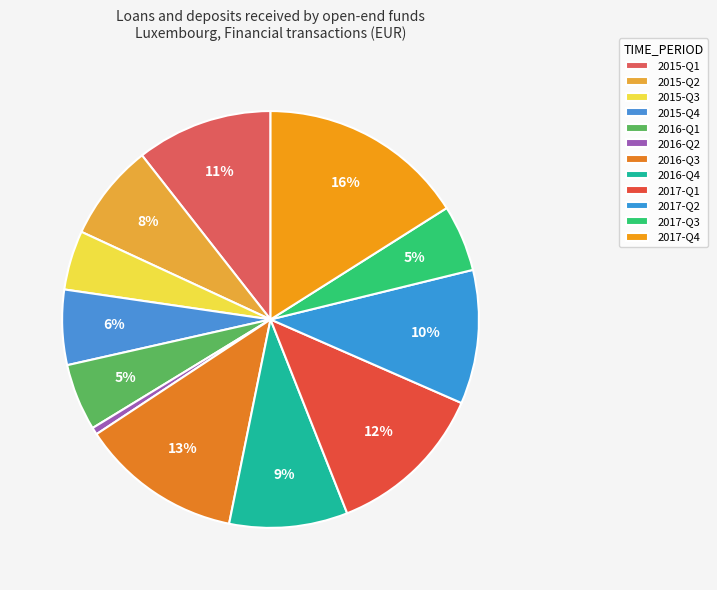

How many segments does this pie chart have?

12